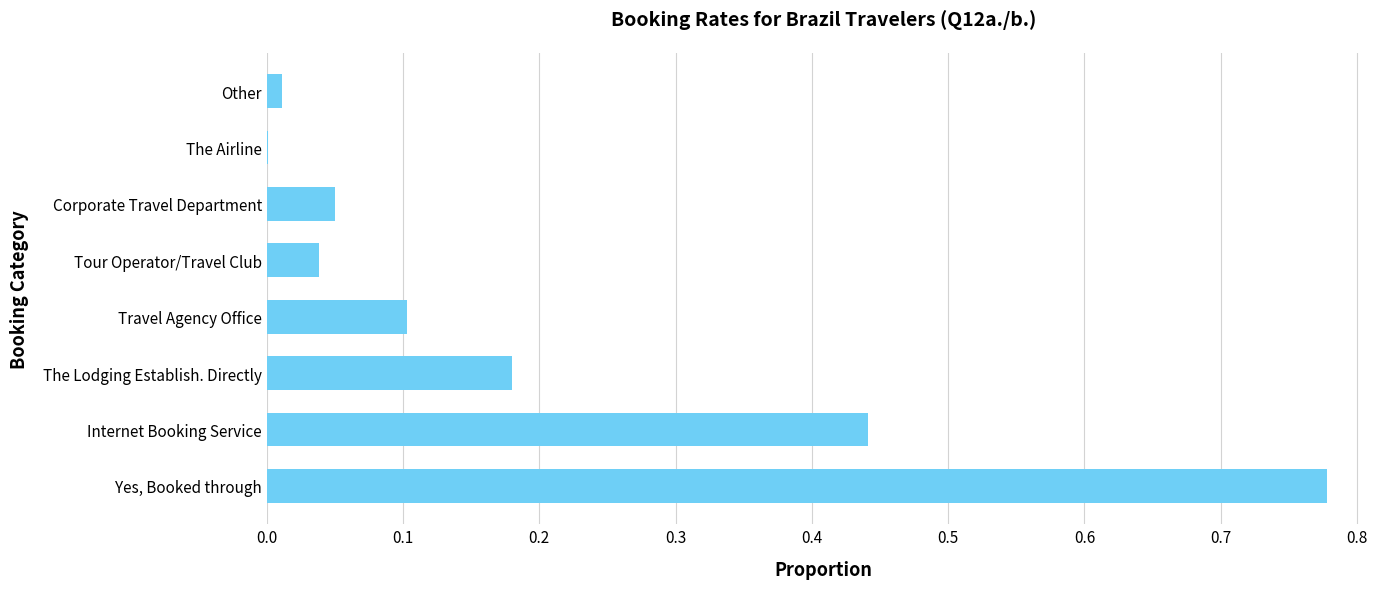

What is the sum of the values at Tour Operator/Travel Club and Internet Booking Service?

0.5